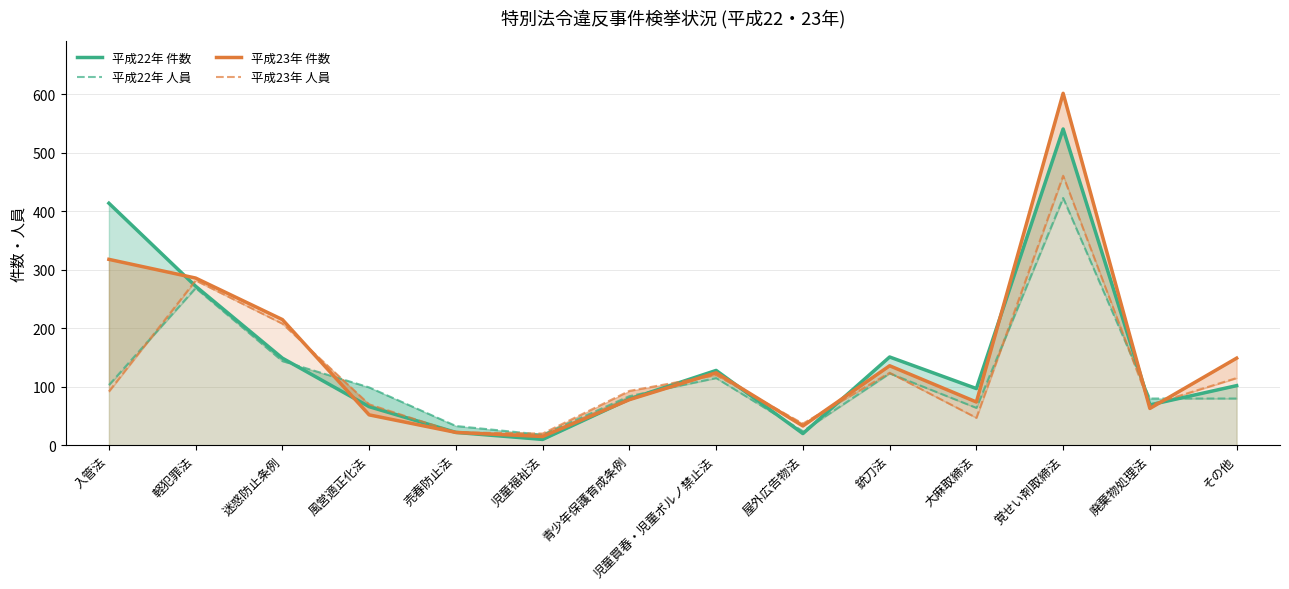

Rank the series by their maximum value, from highest to lowest.

平成23年 件数, 平成22年 件数, 平成23年 人員, 平成22年 人員